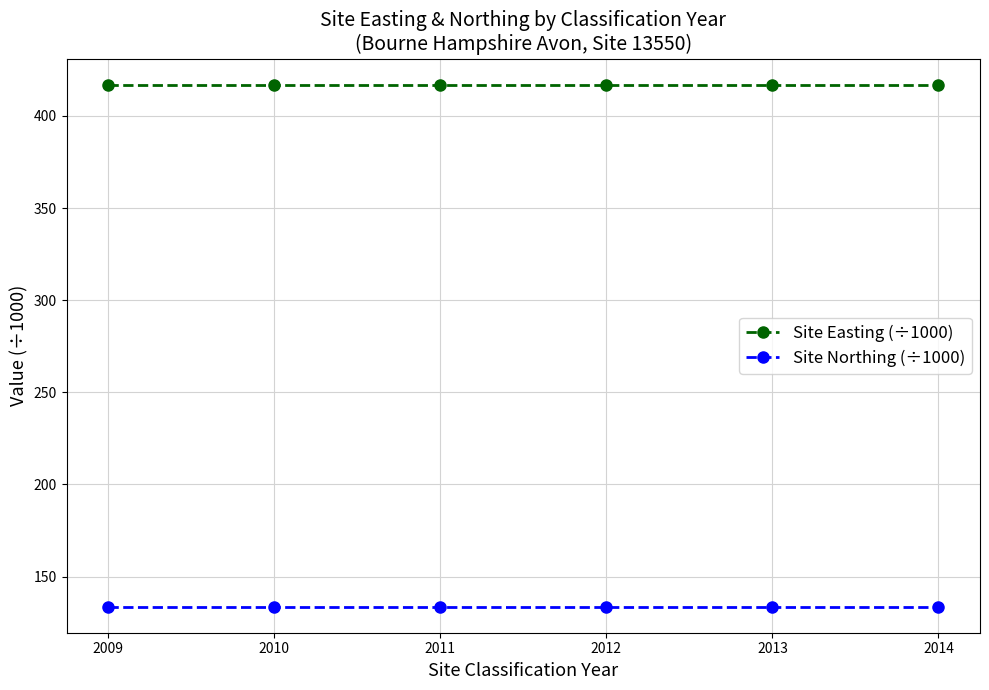

True or false: Site Northing (÷1000) and Site Easting (÷1000) cross at least once.

False